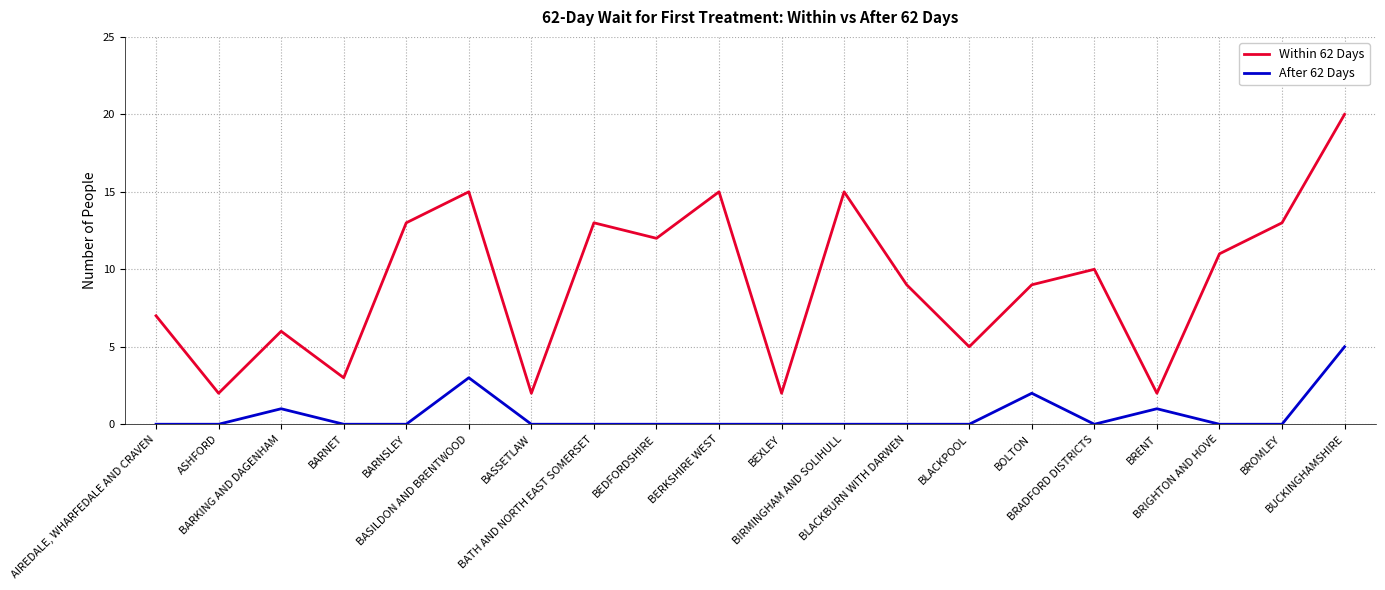

Is the value of After 62 Days at BLACKBURN WITH DARWEN greater than the value of Within 62 Days at BATH AND NORTH EAST SOMERSET?

No